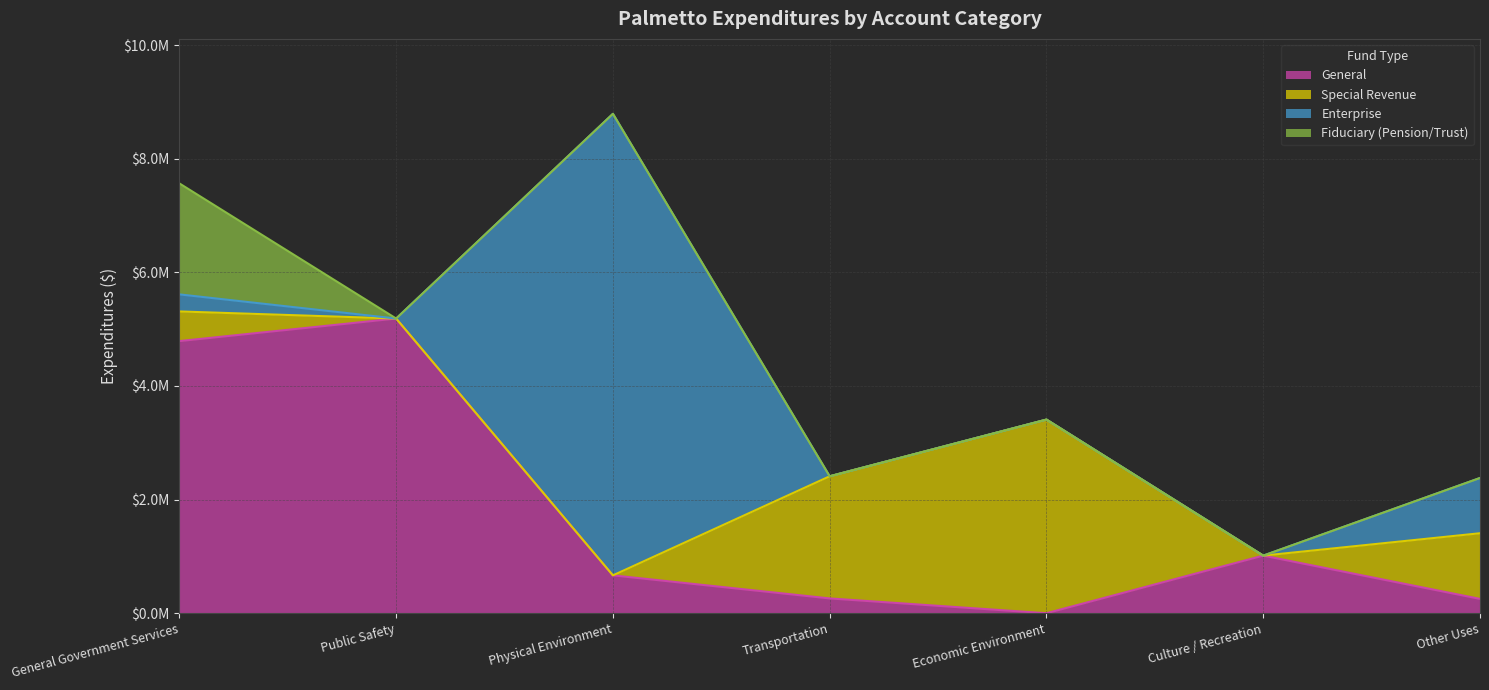

What is the difference between the maximum and minimum values in the General series?

5186891